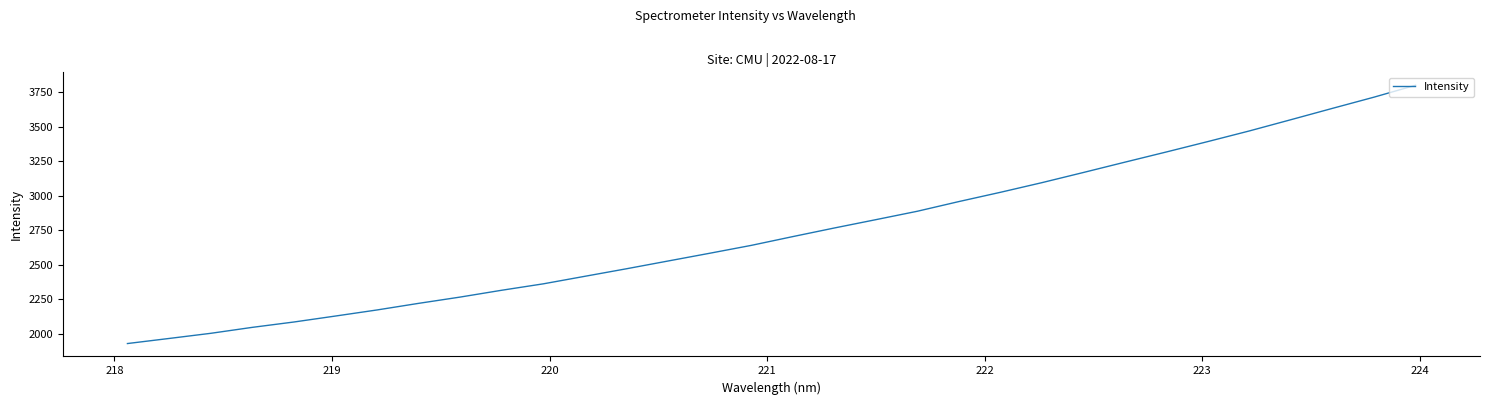

What is the difference between the maximum and minimum values?

1873.6